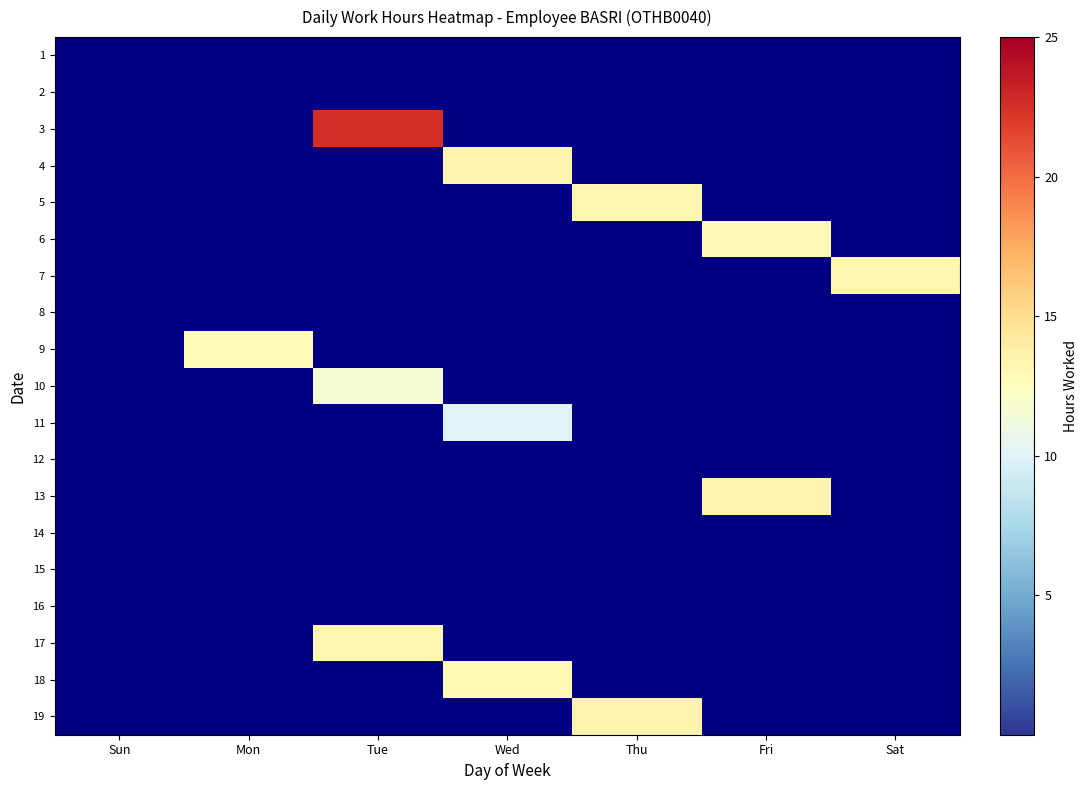

What is the total value across all series at Tue?

47.5